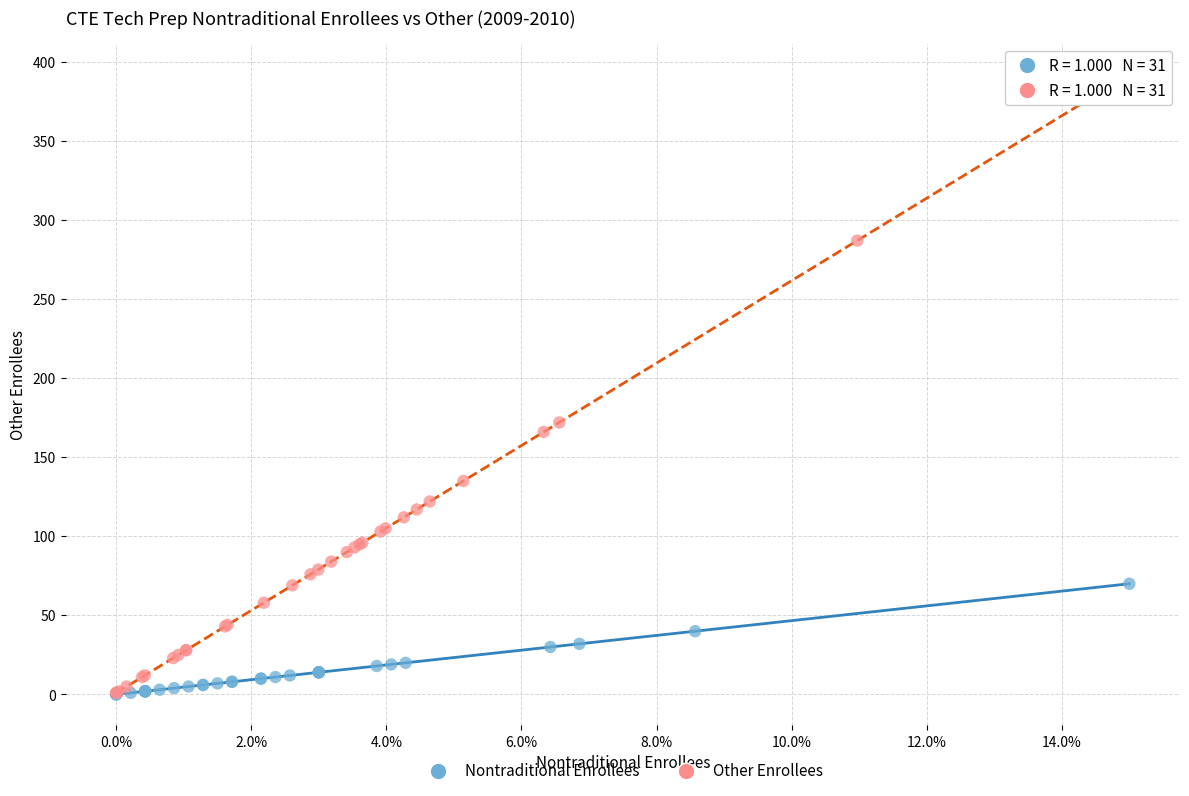

Which series contains the highest Y value?

Other Enrollees